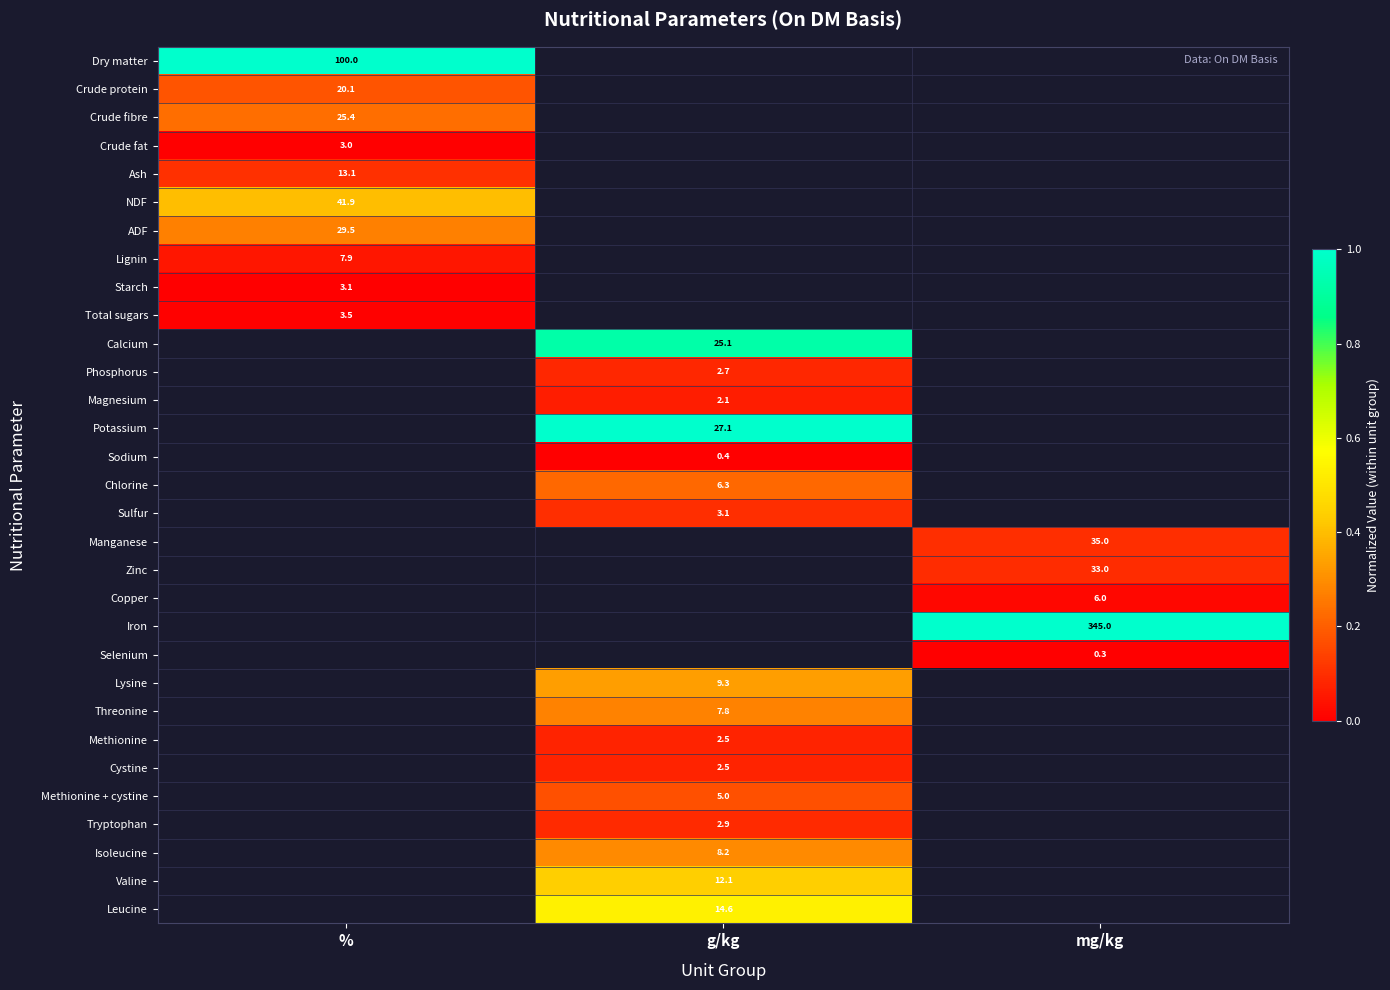

True or false: Methionine has a value of 2.5 at g/kg.

True